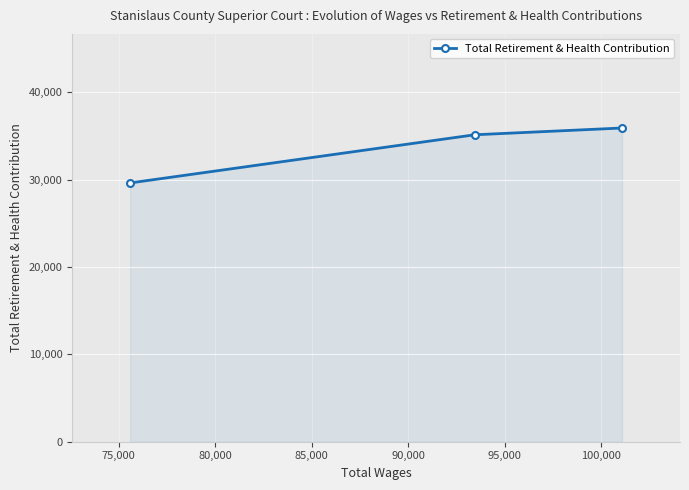

What is the difference between the maximum and minimum values?

6288